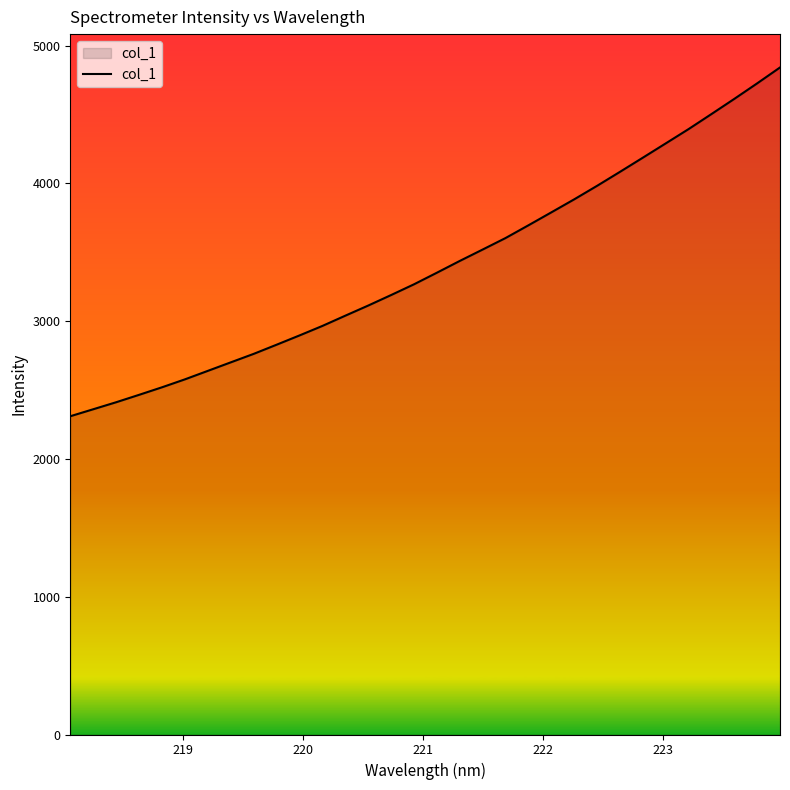

What is the minimum value shown in the chart?

2309.9